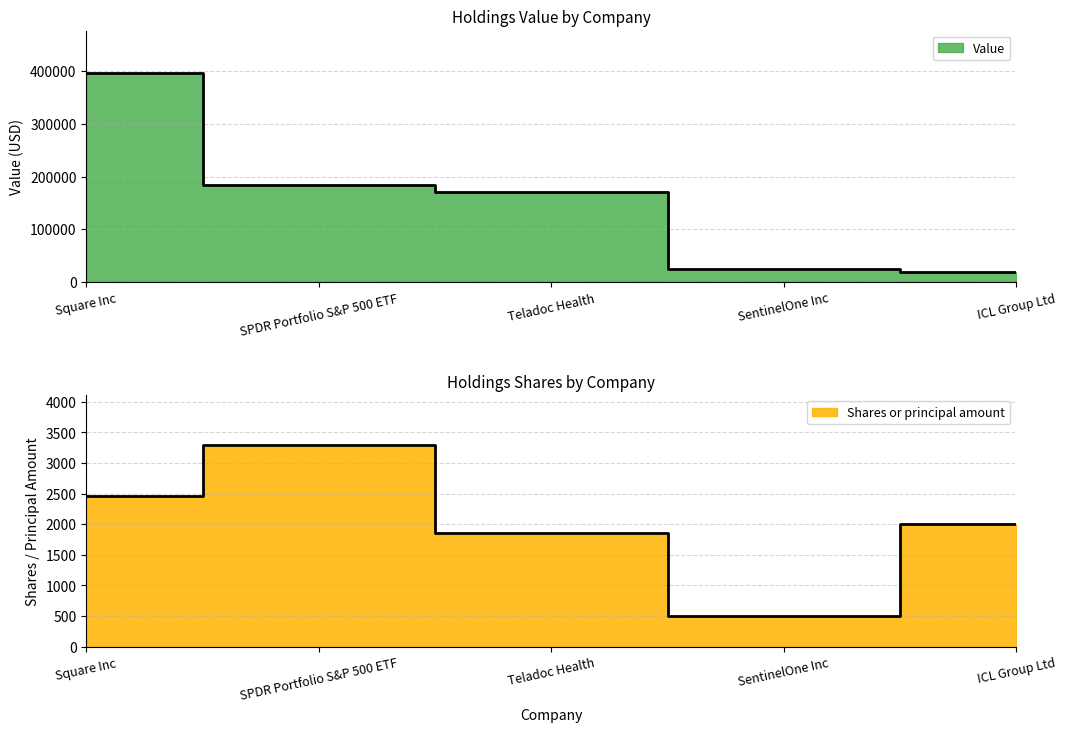

True or false: Value and Shares or principal amount cross at least once.

False